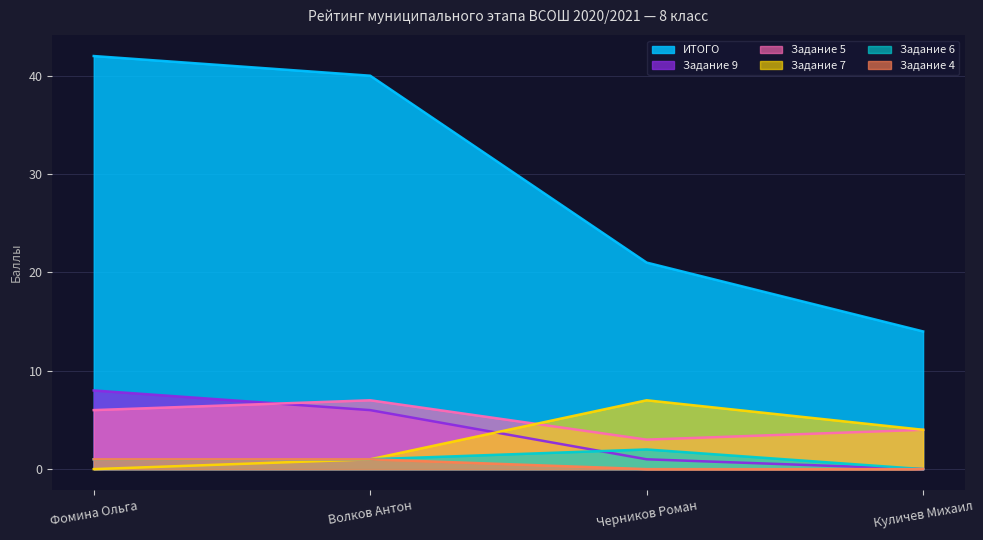

Reading left to right, extract all data points from this chart.

Задание 9: 8	6	1	0
Задание 5: 6	7	3	4
Задание 6: 1	1	2	0
Задание 7: 0	1	7	4
ИТОГО: 42	40	21	14
Задание 4: 1	1	0	0